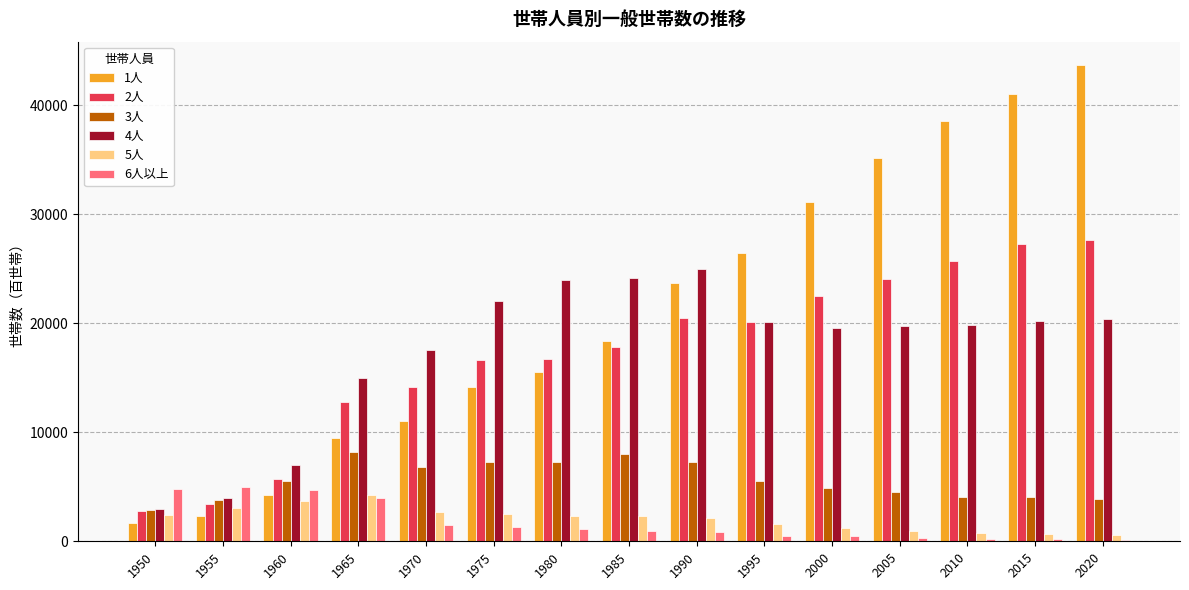

Which series has the largest range (max minus min)?

1人